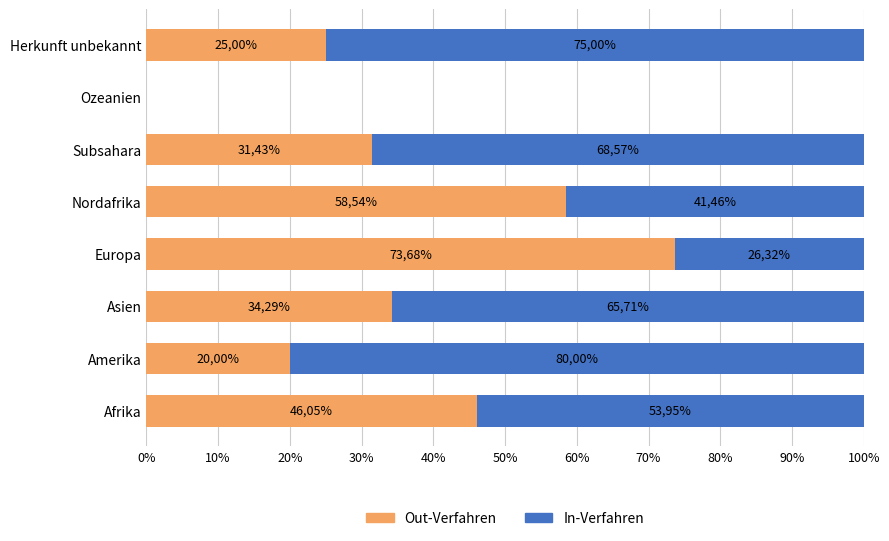

What are all the series names shown in the legend?

Out-Verfahren, In-Verfahren